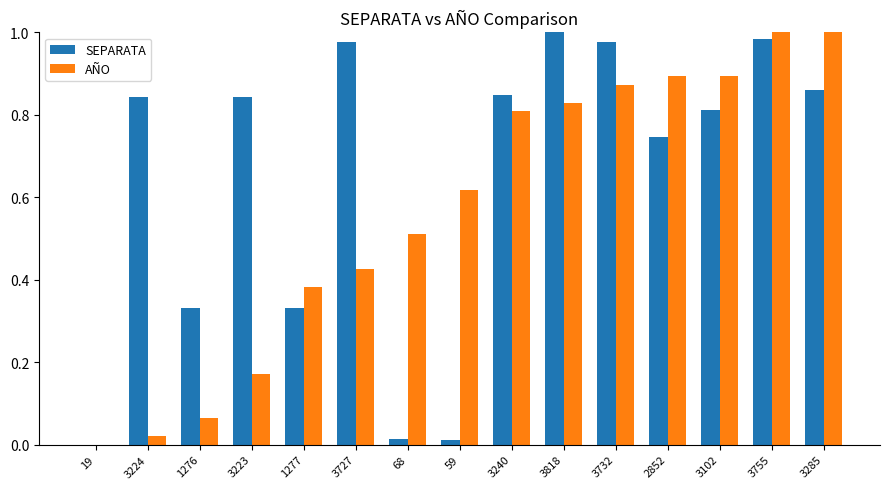

True or false: SEPARATA has a value of 1.3 at 3285.

False